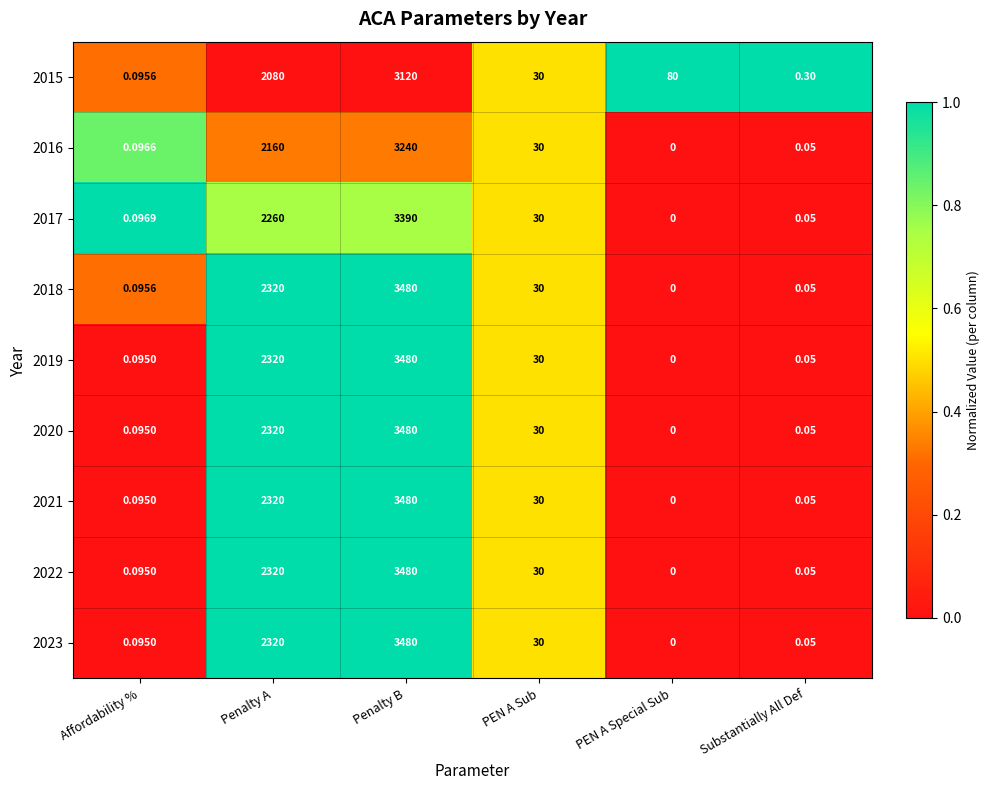

How many positive values does the 2019 series have?

5